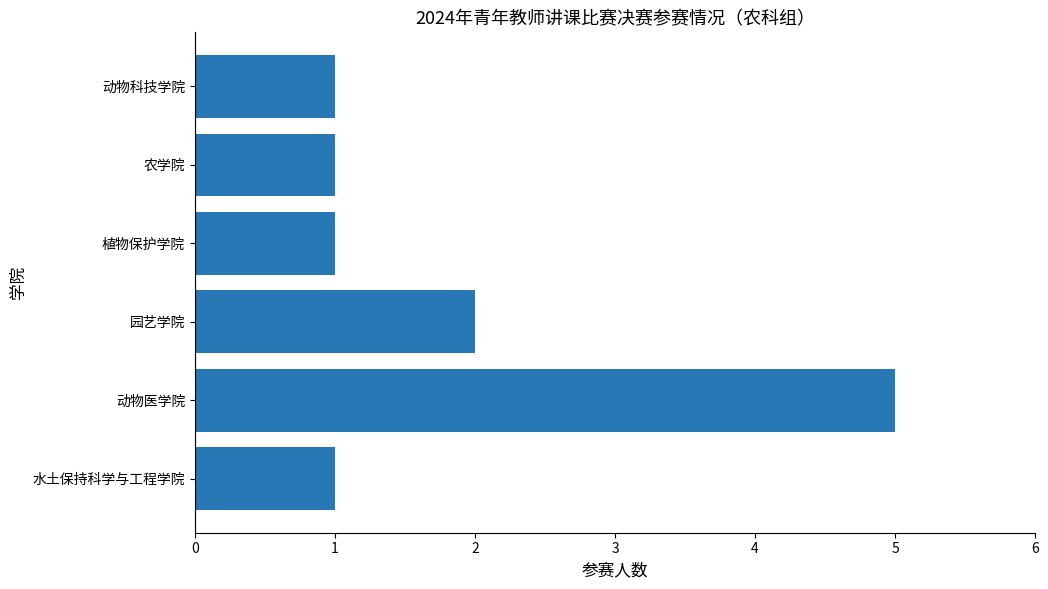

What is the greatest value displayed?

5